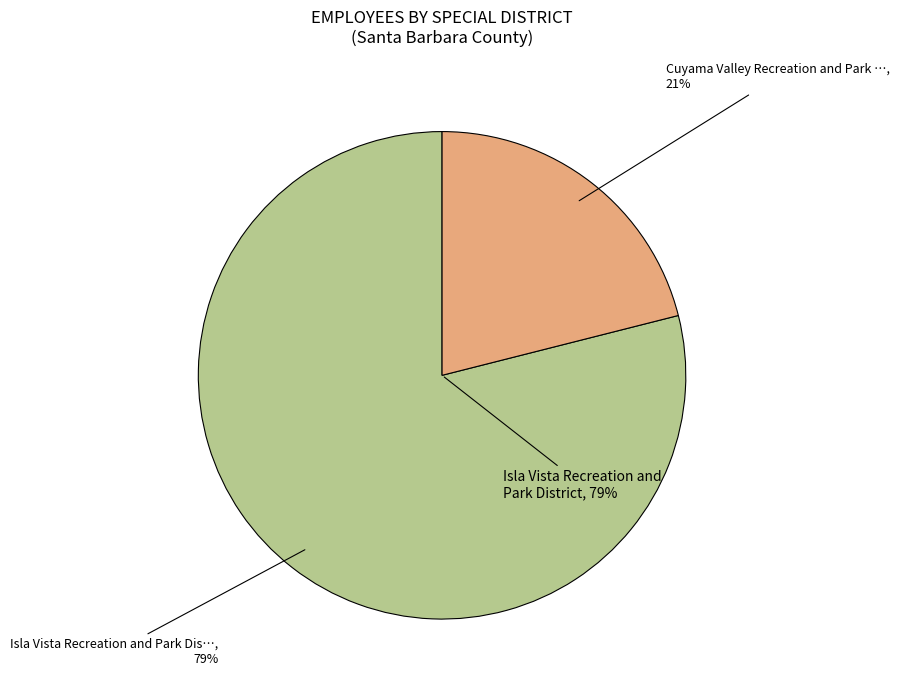

How many slices are in this pie chart?

2